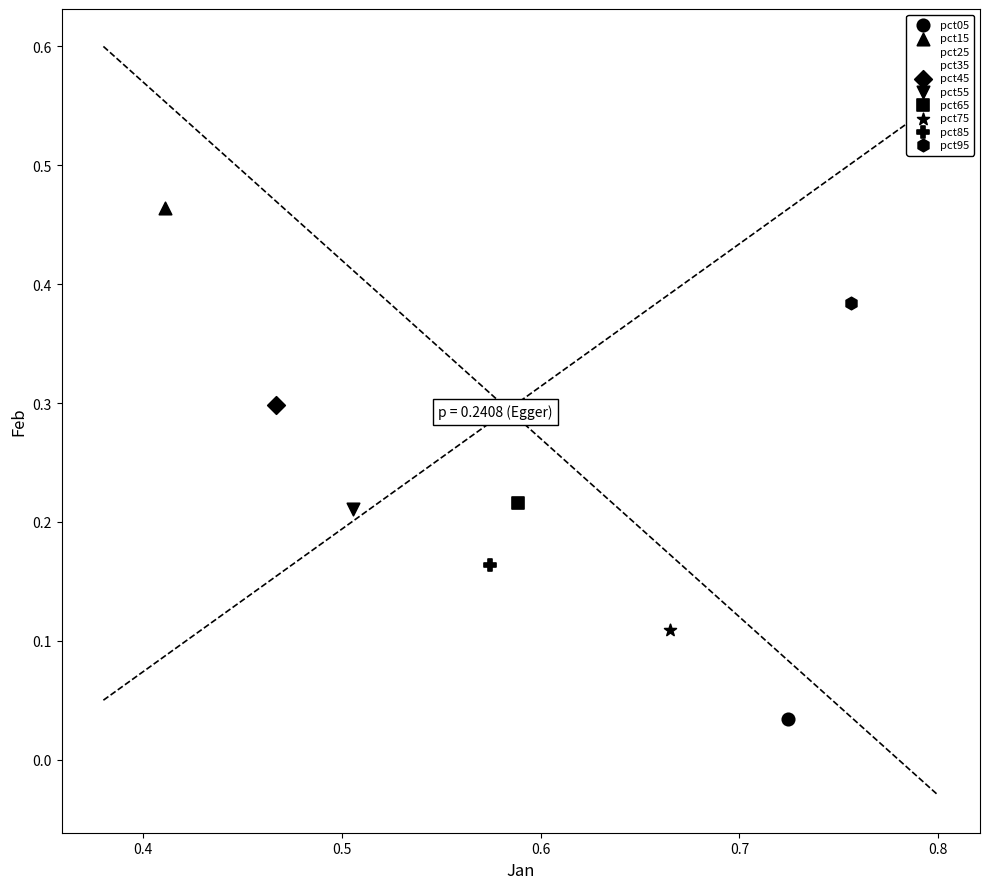

What are all the series names shown in the legend?

pct05, pct15, pct25, pct35, pct45, pct55, pct65, pct75, pct85, pct95